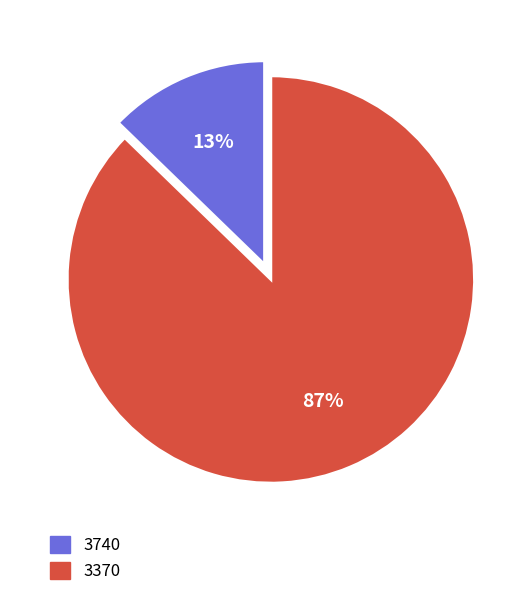

Combined, do 3370 and 3740 account for over 50%?

Yes